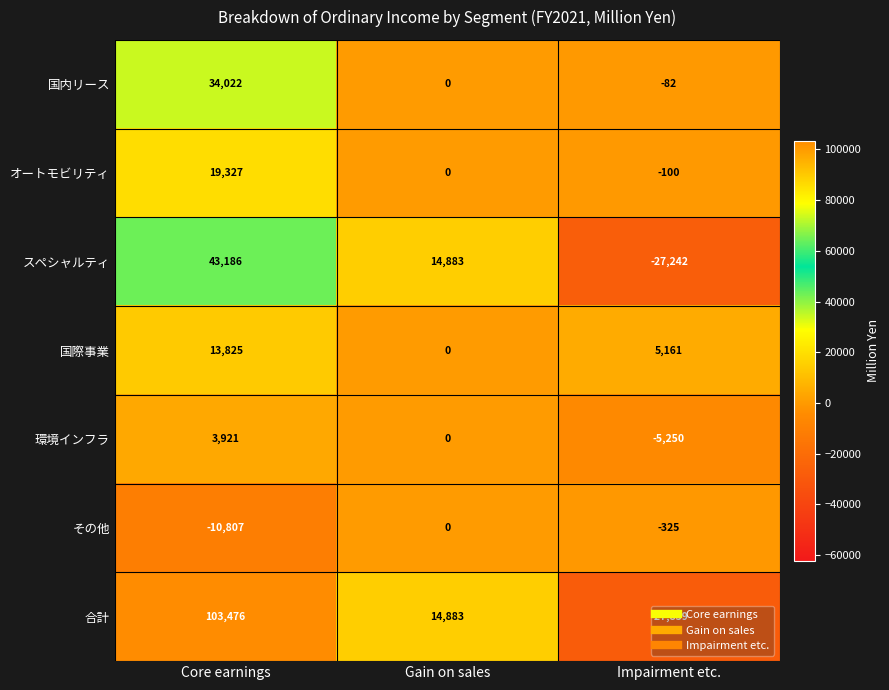

List the series in order of their peak value, highest first.

合計, スペシャルティ, 国内リース, オートモビリティ, 国際事業, 環境インフラ, その他